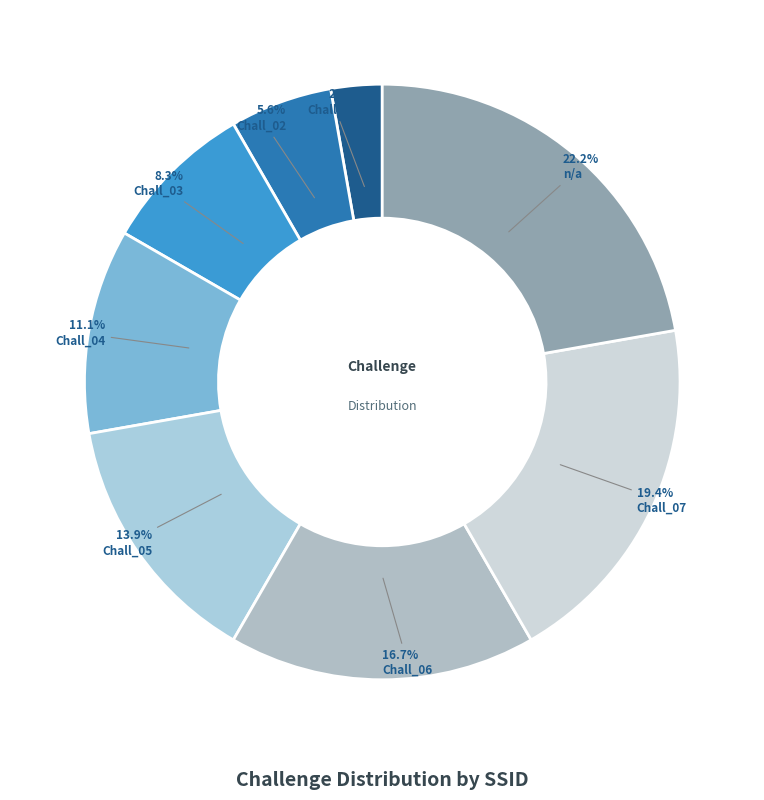

To the nearest percent, what percentage of the pie is Chall_04?

11%